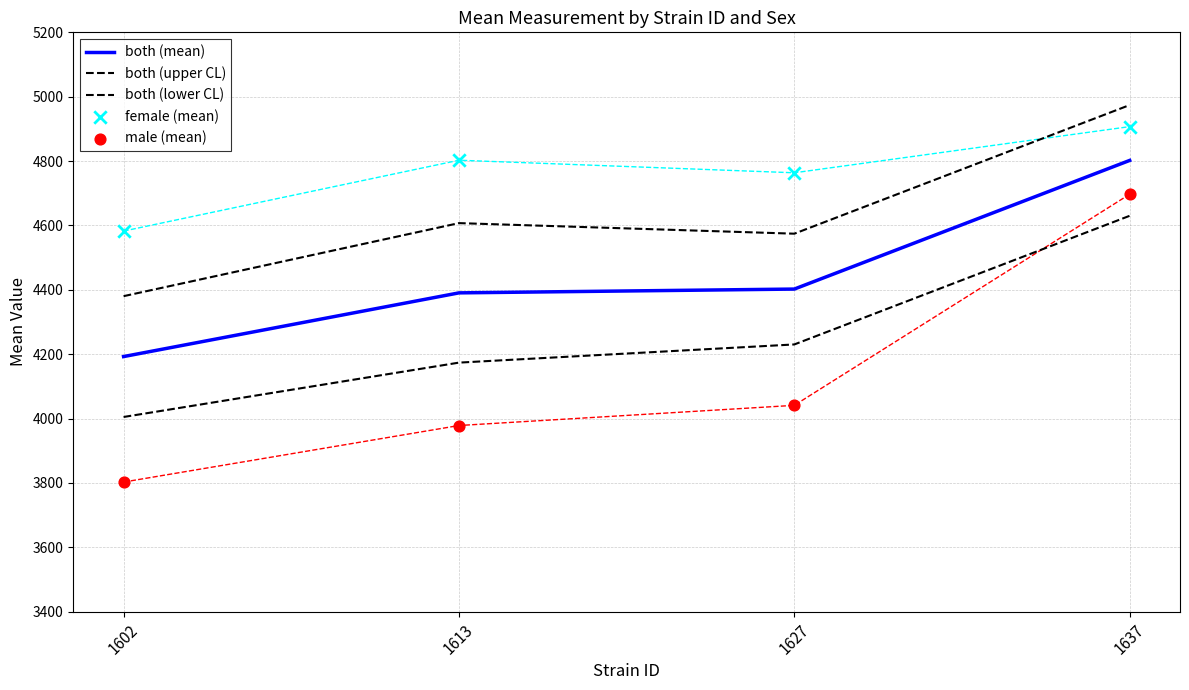

What is the total value across all series at 1637?

24010.2